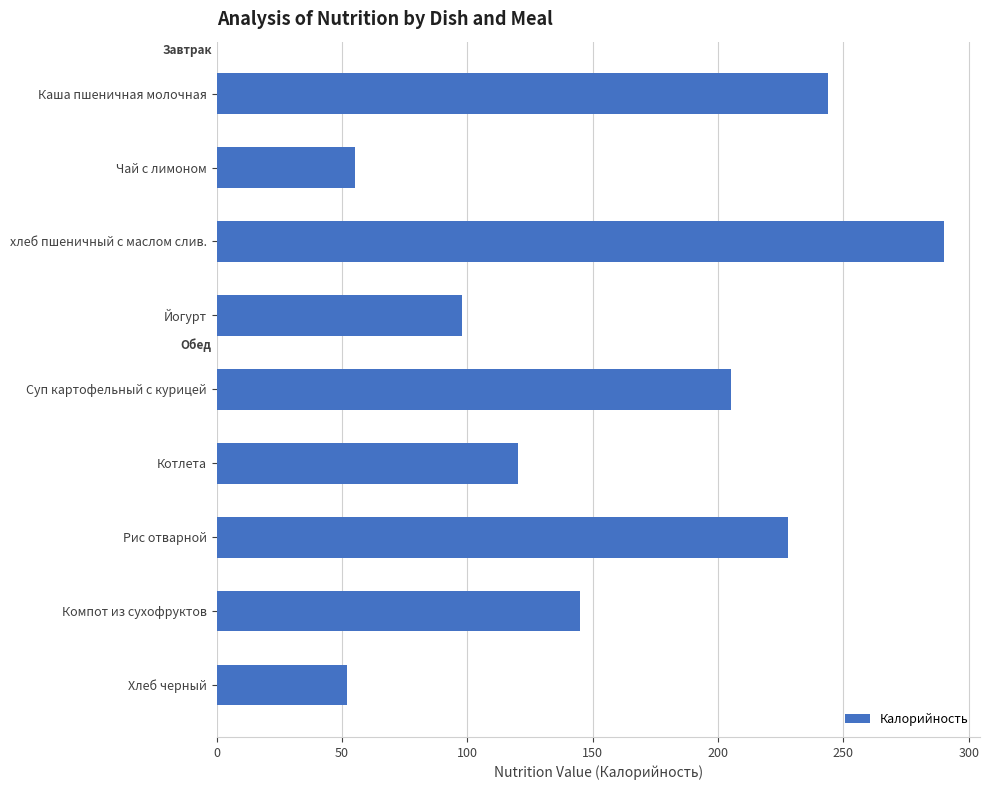

What is the ratio of the value at хлеб пшеничный с маслом слив. to the value at Суп картофельный с курицей?

1.4